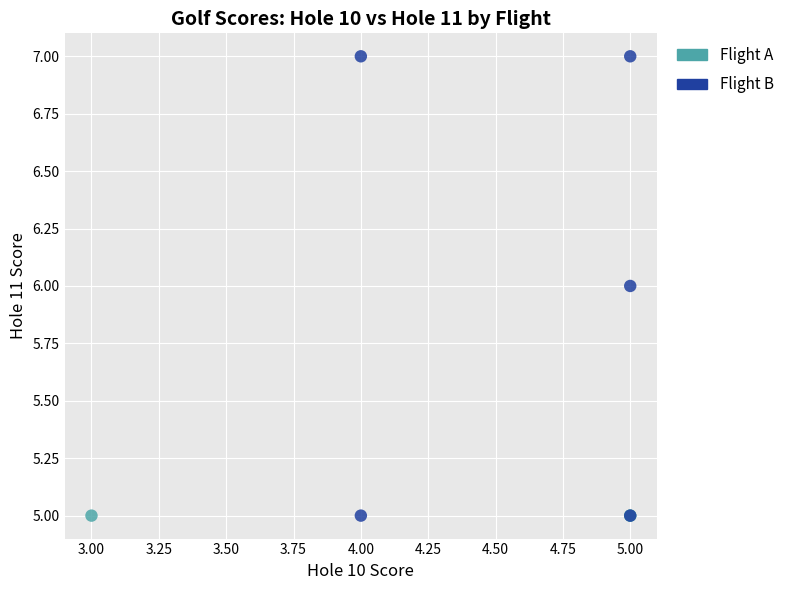

Which series contains the highest Y value?

Flight B